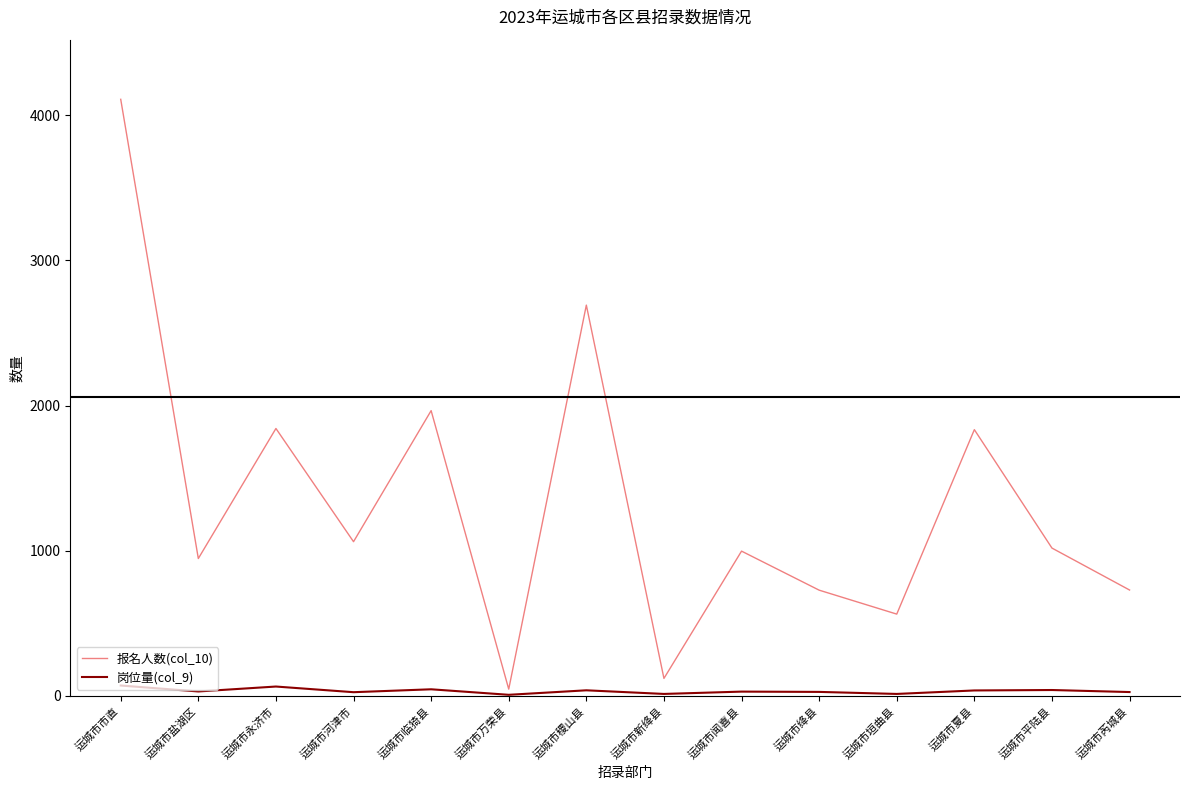

Which category has the highest value across all series?

运城市市直